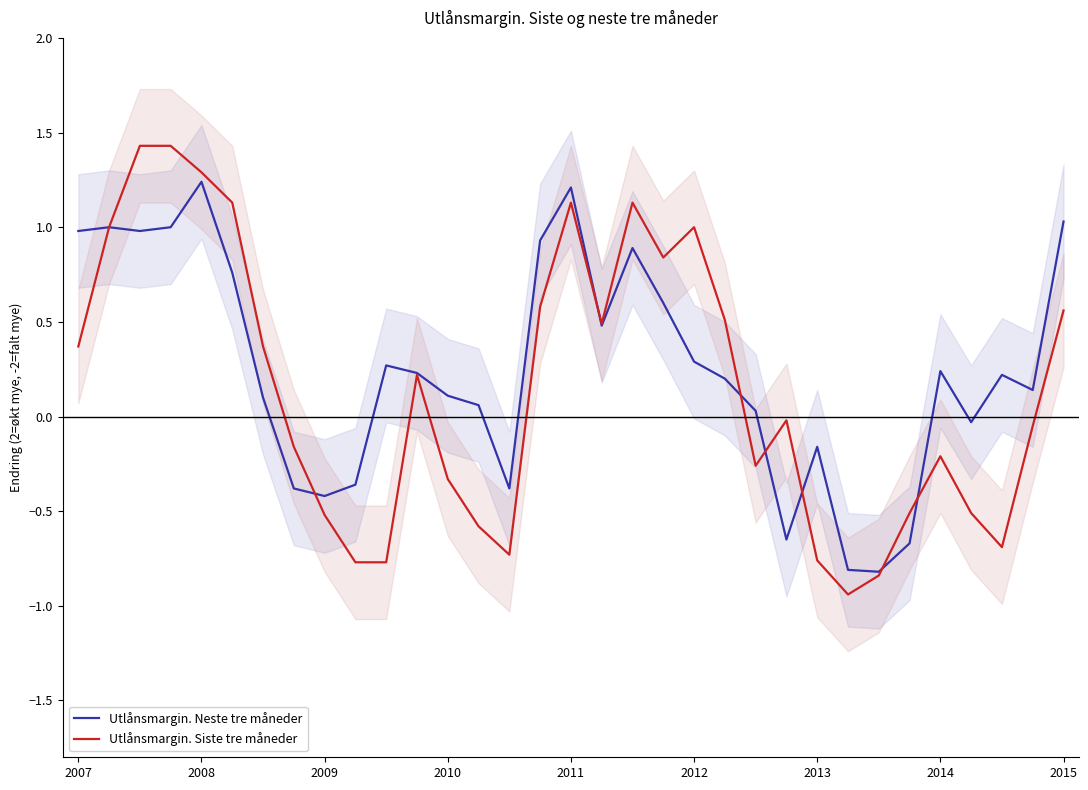

True or false: Utlånsmargin. Neste tre måneder and Utlånsmargin. Siste tre måneder intersect in this chart.

True